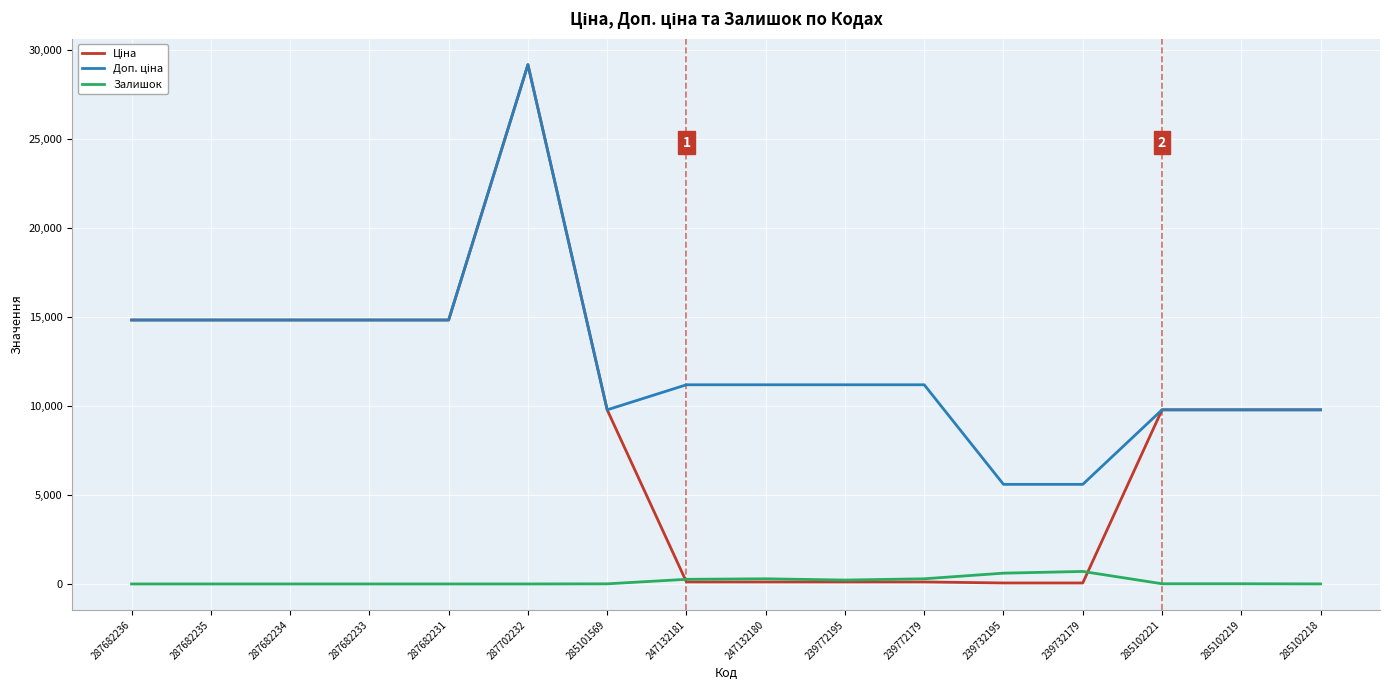

What is the greatest value displayed?

29152.3